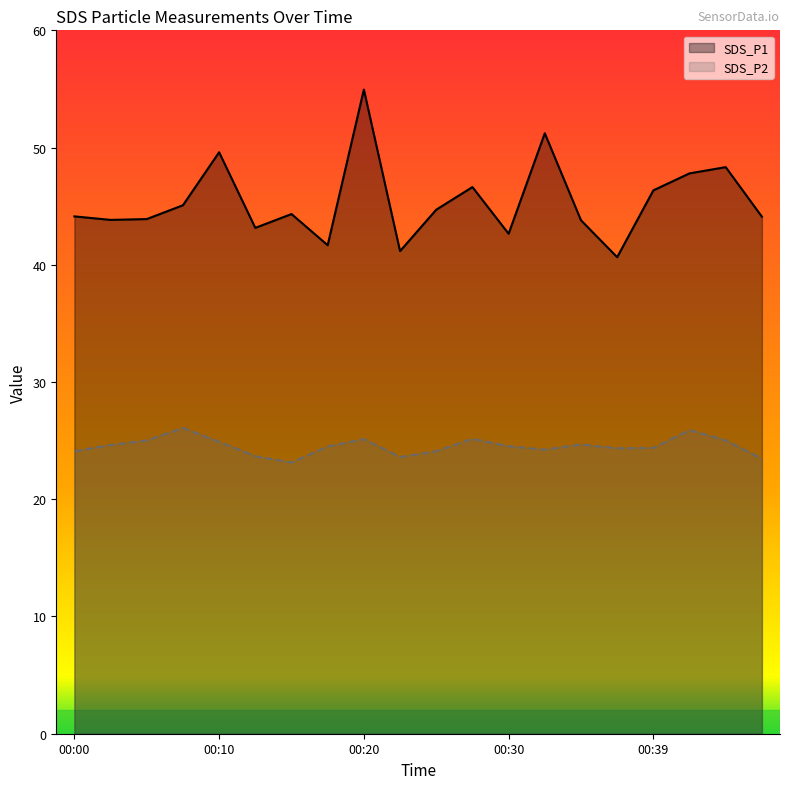

Reading right to left, extract all data points from this chart.

SDS_P1: 44.1	48.3	47.8	46.4	40.6	43.8	51.2	42.6	46.6	44.7	41.2	55.0	41.7	44.3	43.1	49.6	45.1	43.9	43.8	44.1
SDS_P2: 23.4	25.0	25.9	24.4	24.4	24.7	24.2	24.5	25.1	24.1	23.6	25.1	24.5	23.1	23.7	24.9	26.1	25.0	24.6	24.1